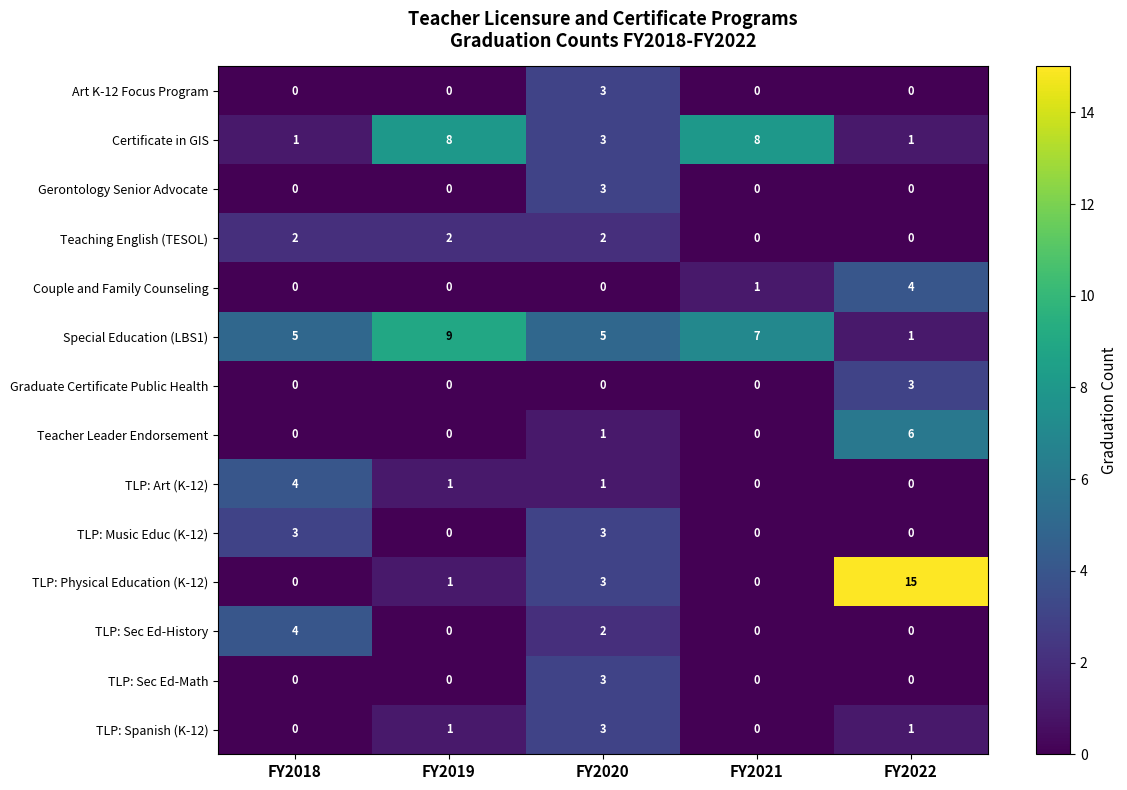

At which label does TLP: Physical Education (K-12) reach its peak?

FY2022